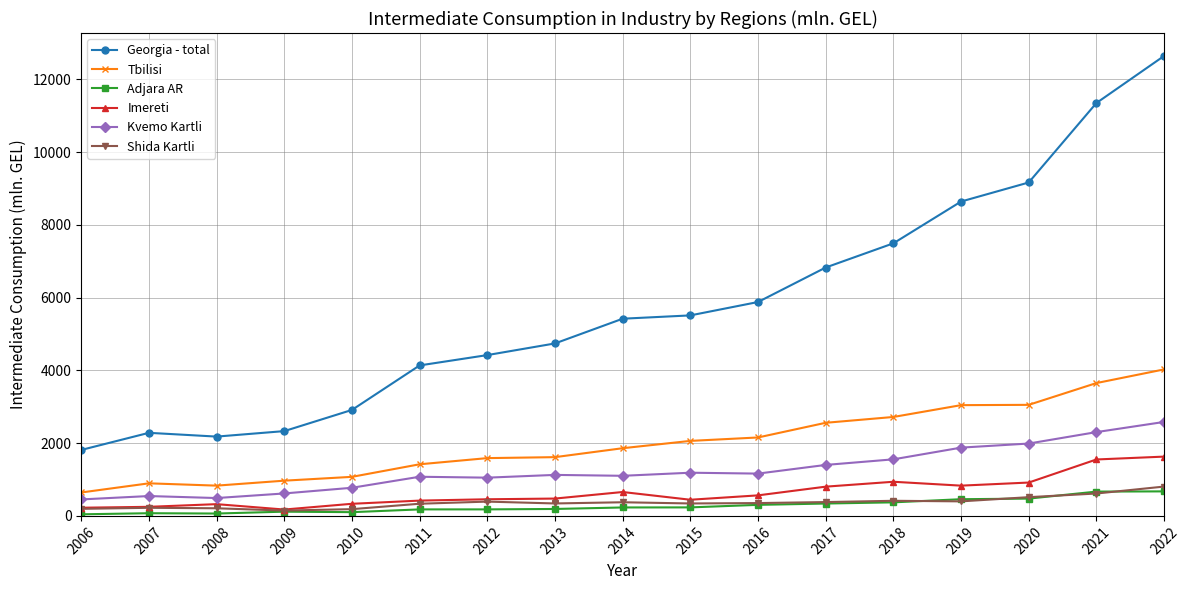

Which series has the largest total across all categories?

Georgia - total